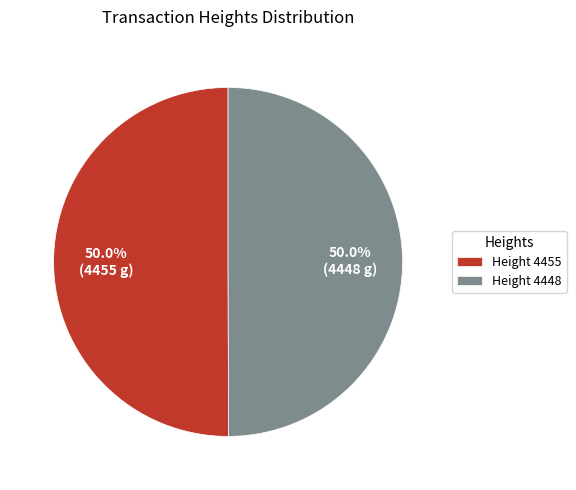

What is the ratio of the value at Height 4448 to the value at Height 4455?

1.0